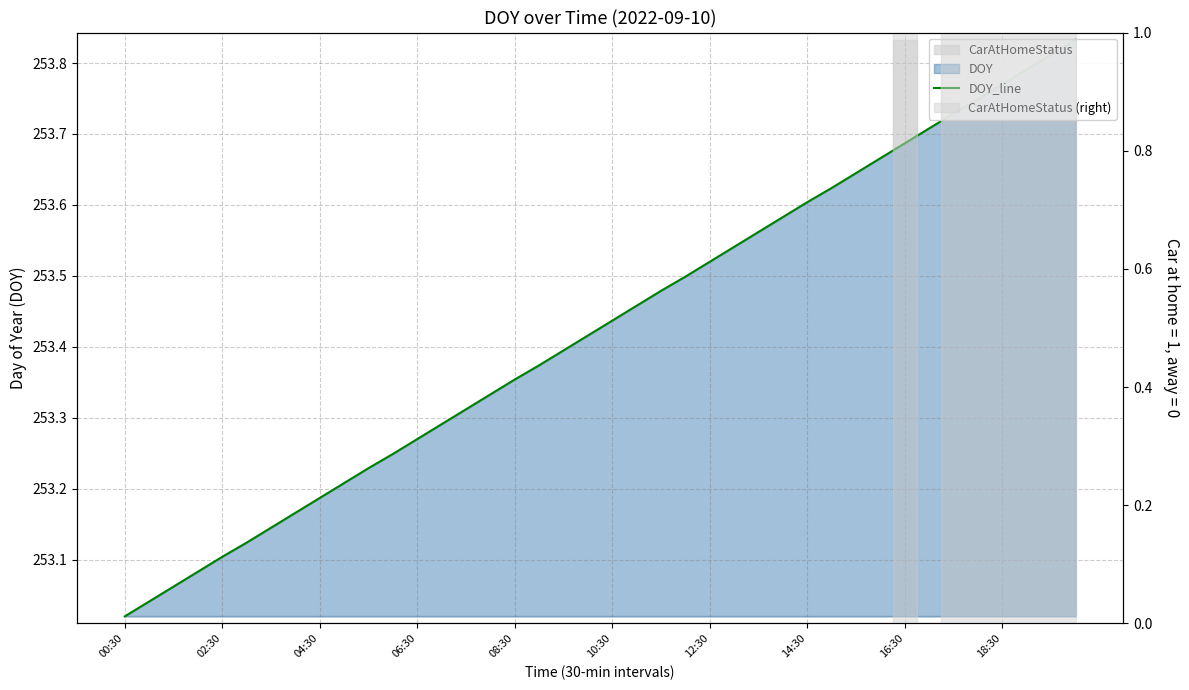

What is the greatest value displayed?

253.8